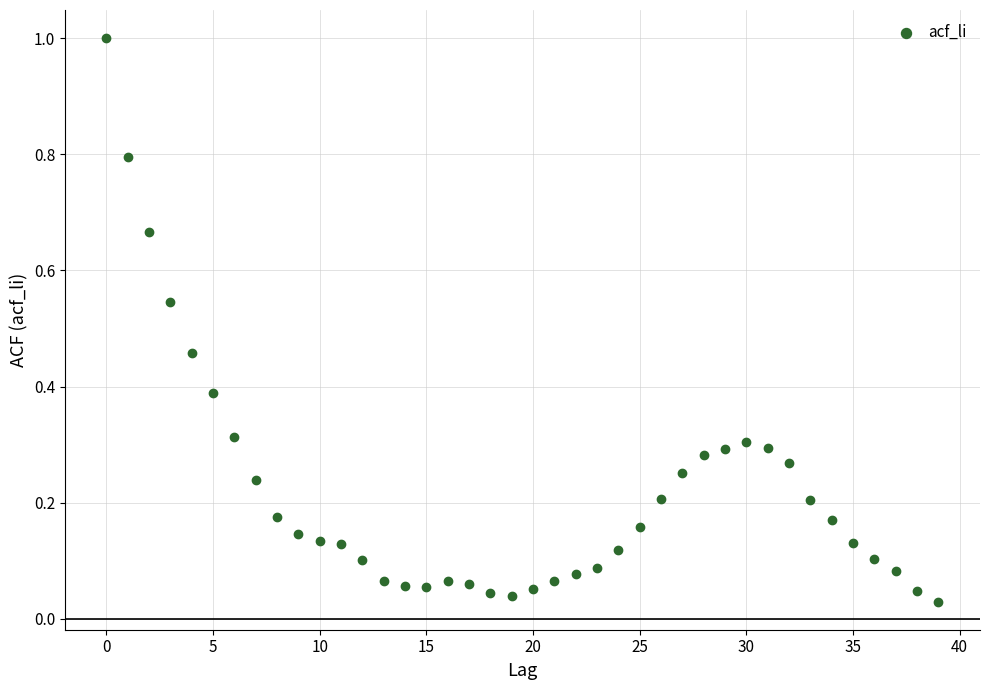

What is the range of Y values (max minus min)?

1.0